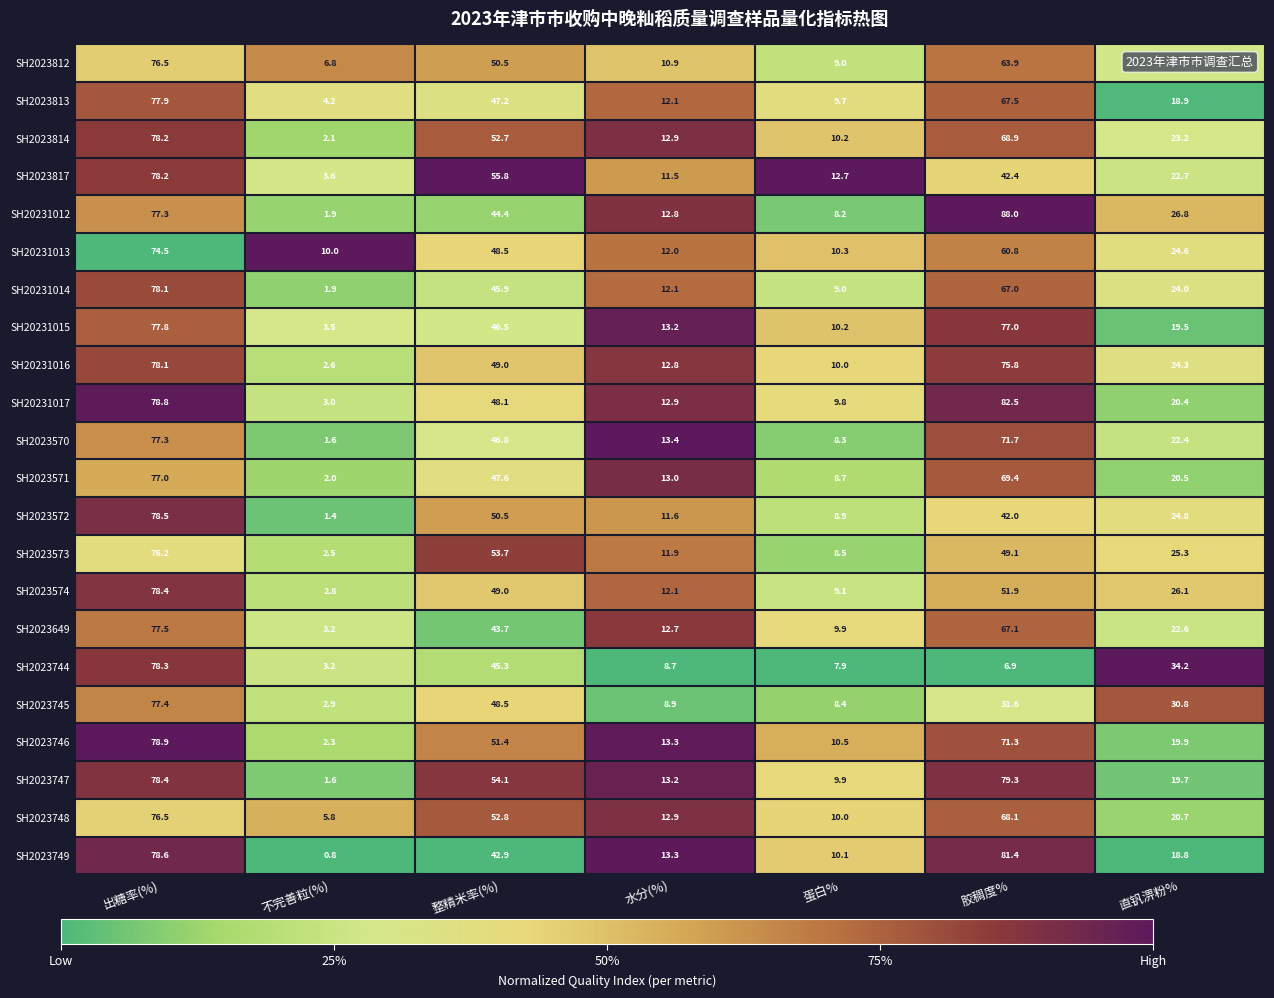

What is the difference between the second highest and second lowest values in the SH2023746 series?

60.8